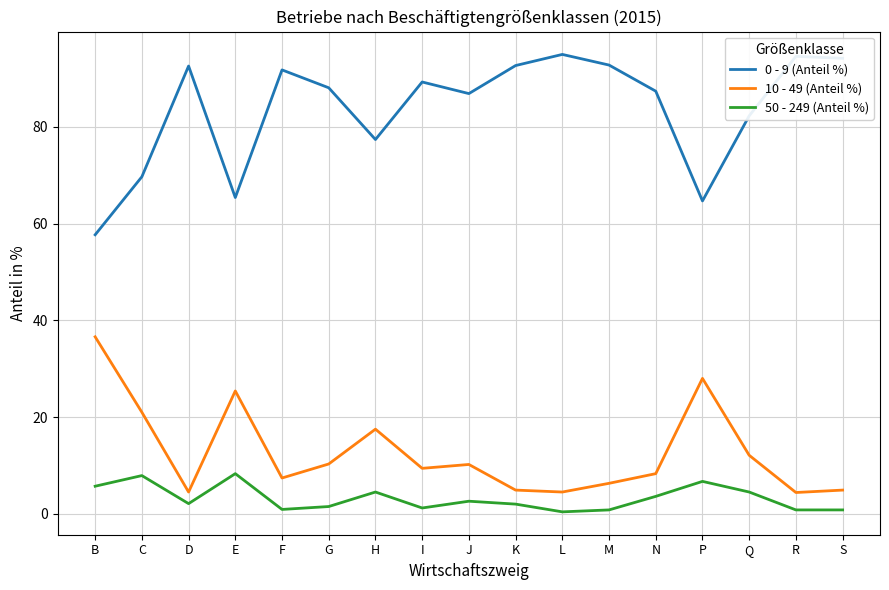

Where is 10 - 49 (Anteil %) nearest to the value 20?

C